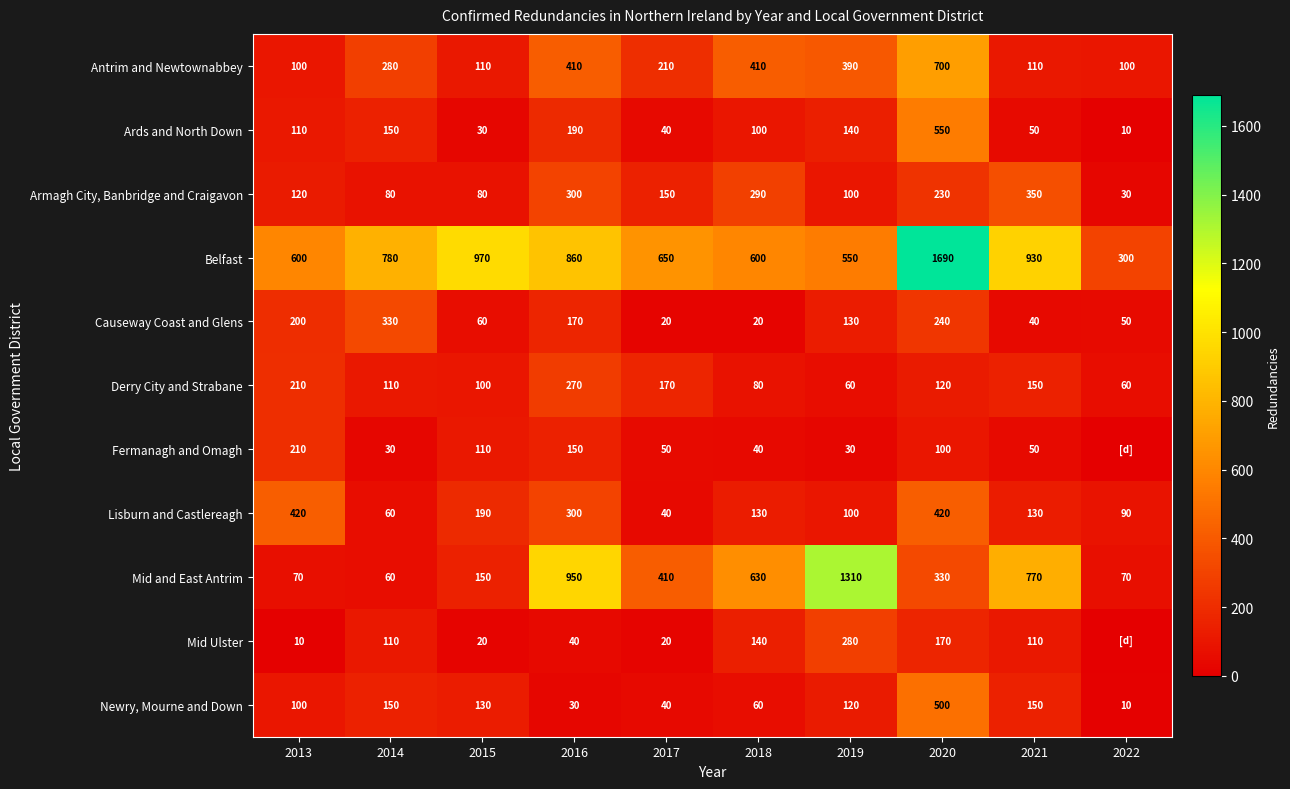

What is the spread (max minus min) of values at 2017?

630